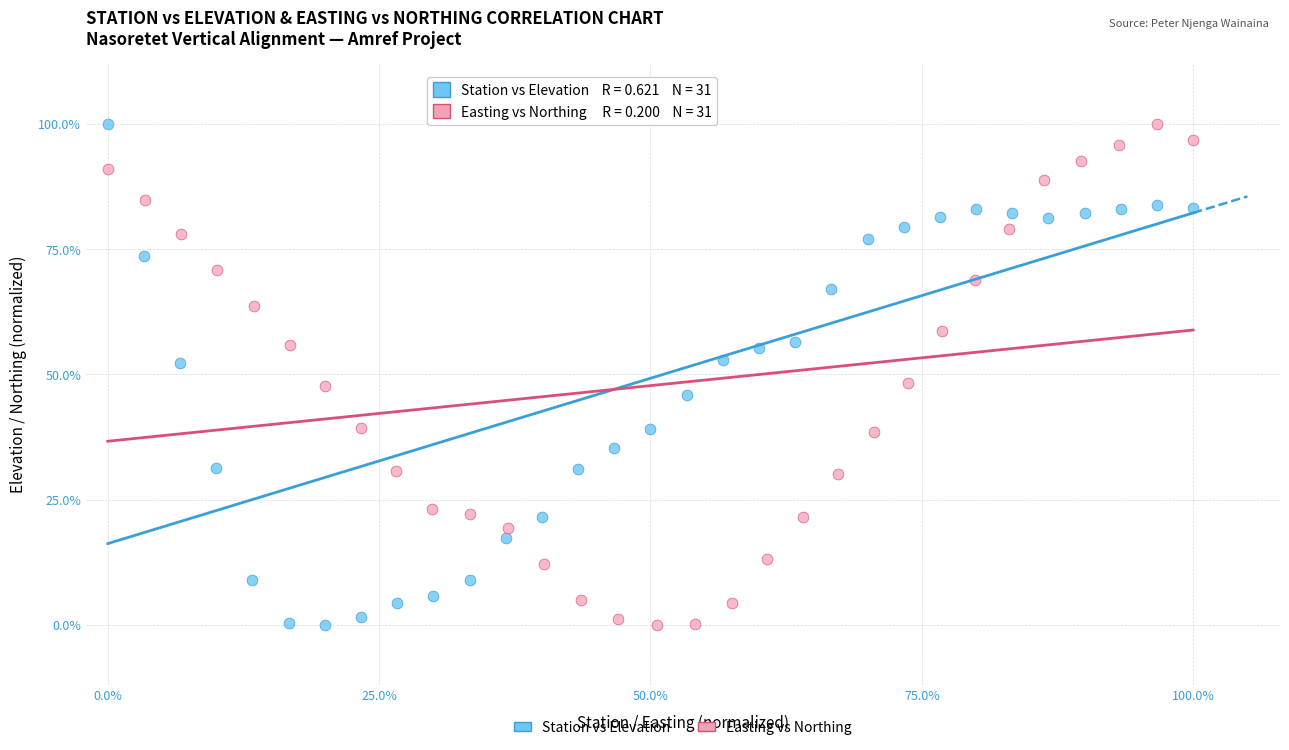

What are all the series names shown in the legend?

Station vs Elevation, Easting vs Northing